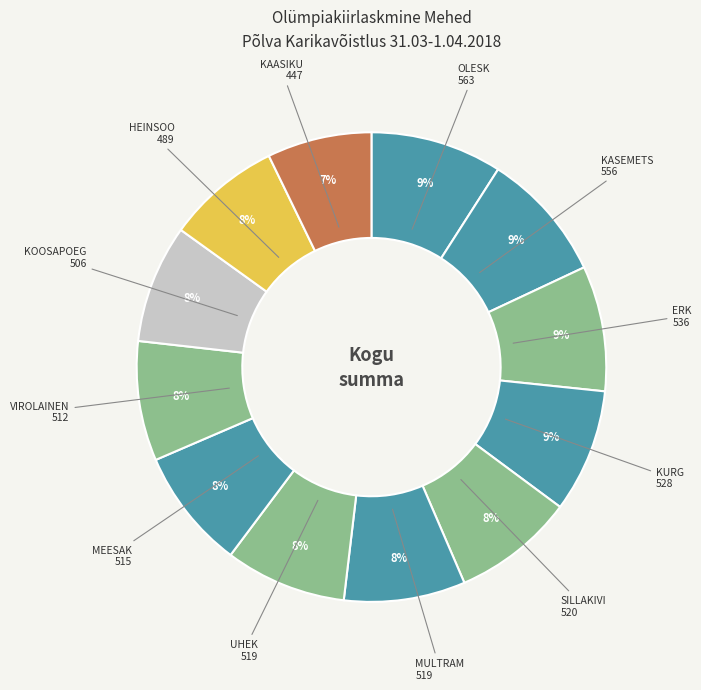

Which slice is the smallest?

KAASIKU